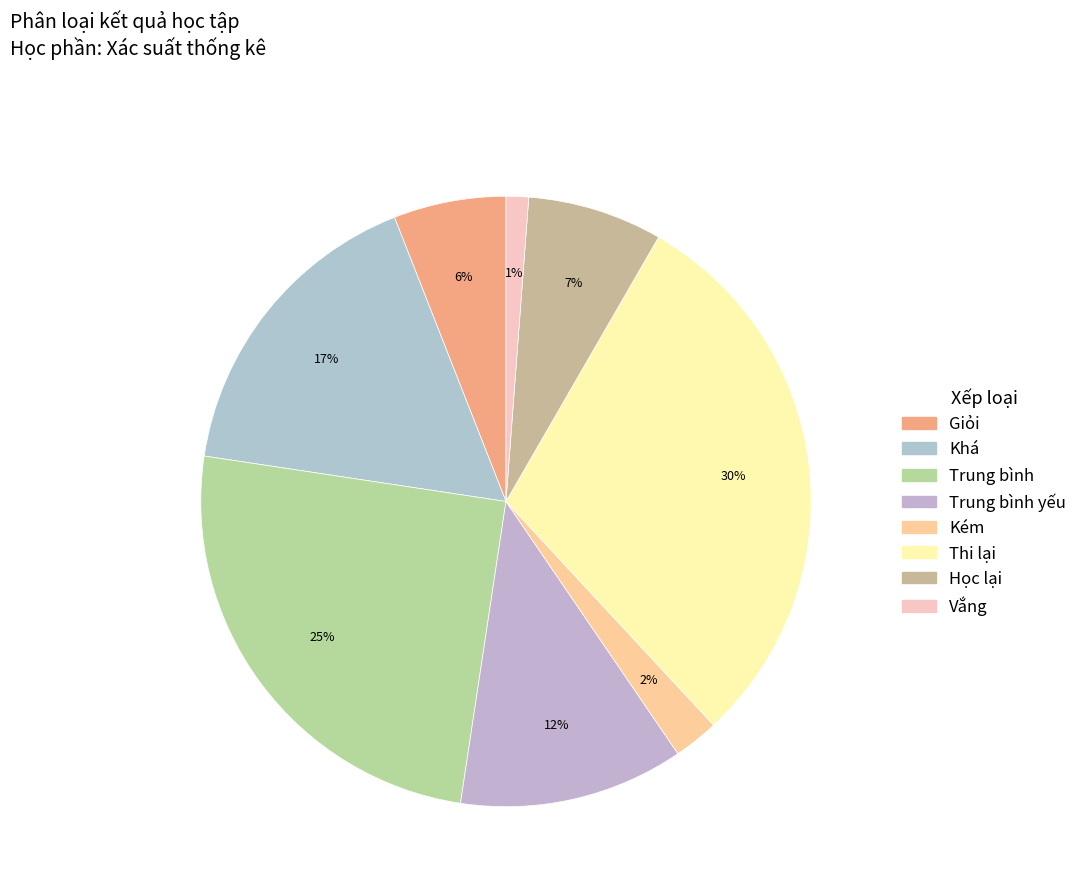

How much of the chart is everything except Thi lại?

70.2%